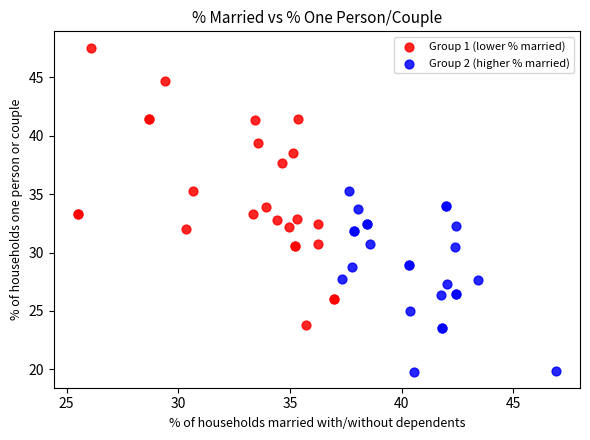

Which series reaches the maximum Y coordinate?

Group 1 (lower % married)